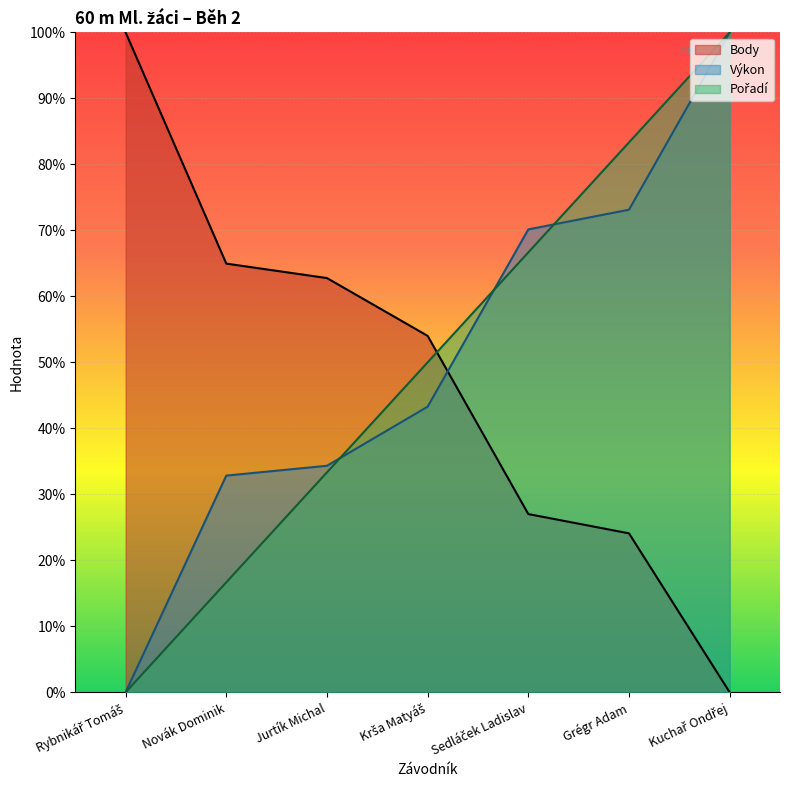

What is the value of the Výkon point at the 3rd from the left?

34.3